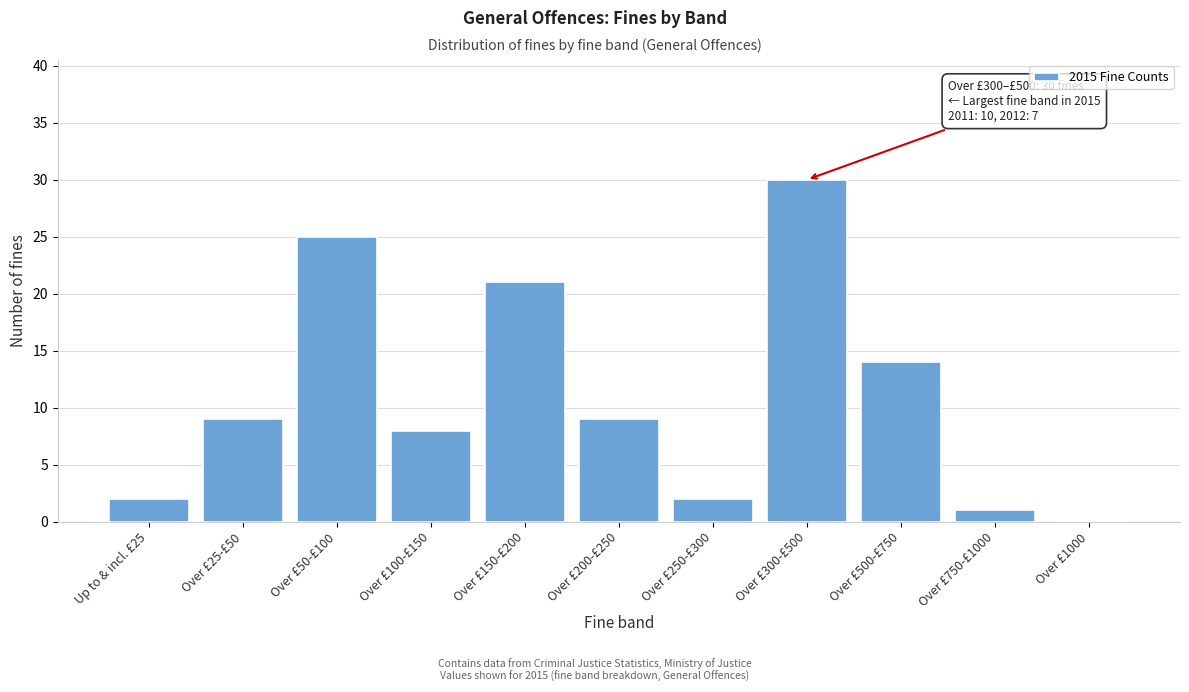

Reading left to right, transcribe all the data shown in this chart.

Up to & incl. £25=2	Over £25-£50=9	Over £50-£100=25	Over £100-£150=8	Over £150-£200=21	Over £200-£250=9	Over £250-£300=2	Over £300-£500=30	Over £500-£750=14	Over £750-£1000=1	Over £1000=0